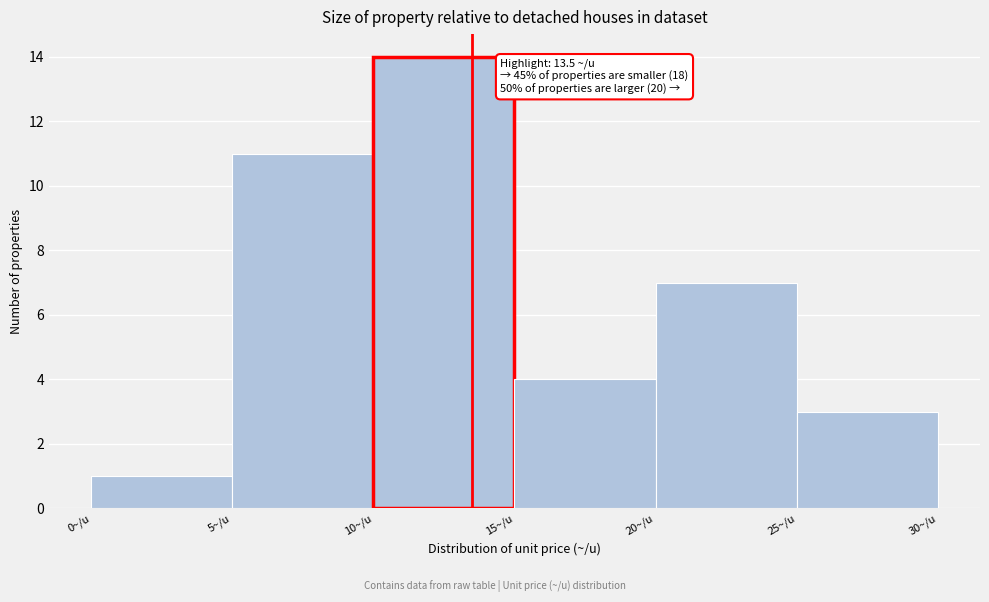

Which range on the x-axis has the tallest bar?

10 to 15